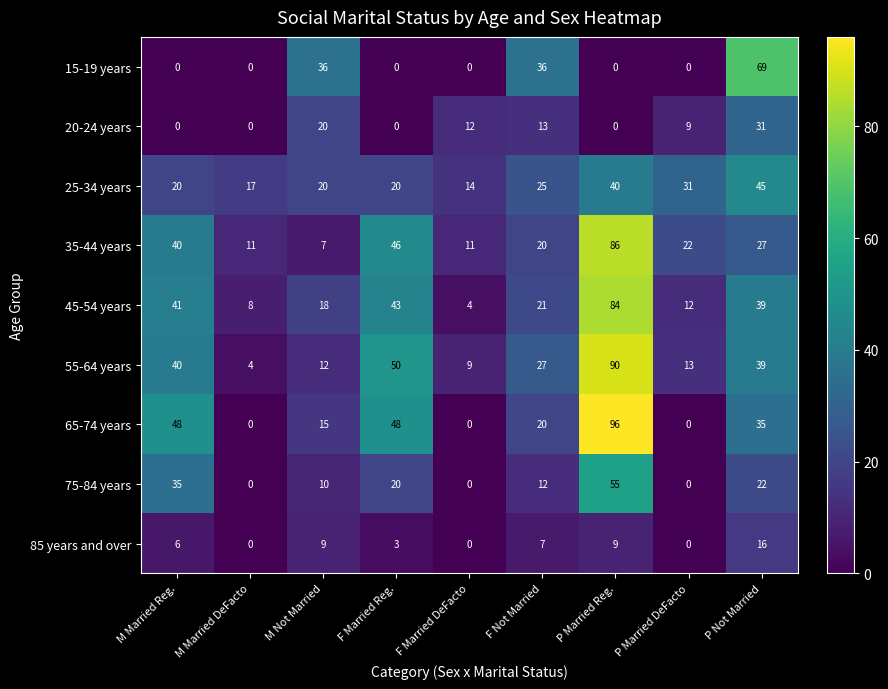

What is the maximum value shown in the chart?

96